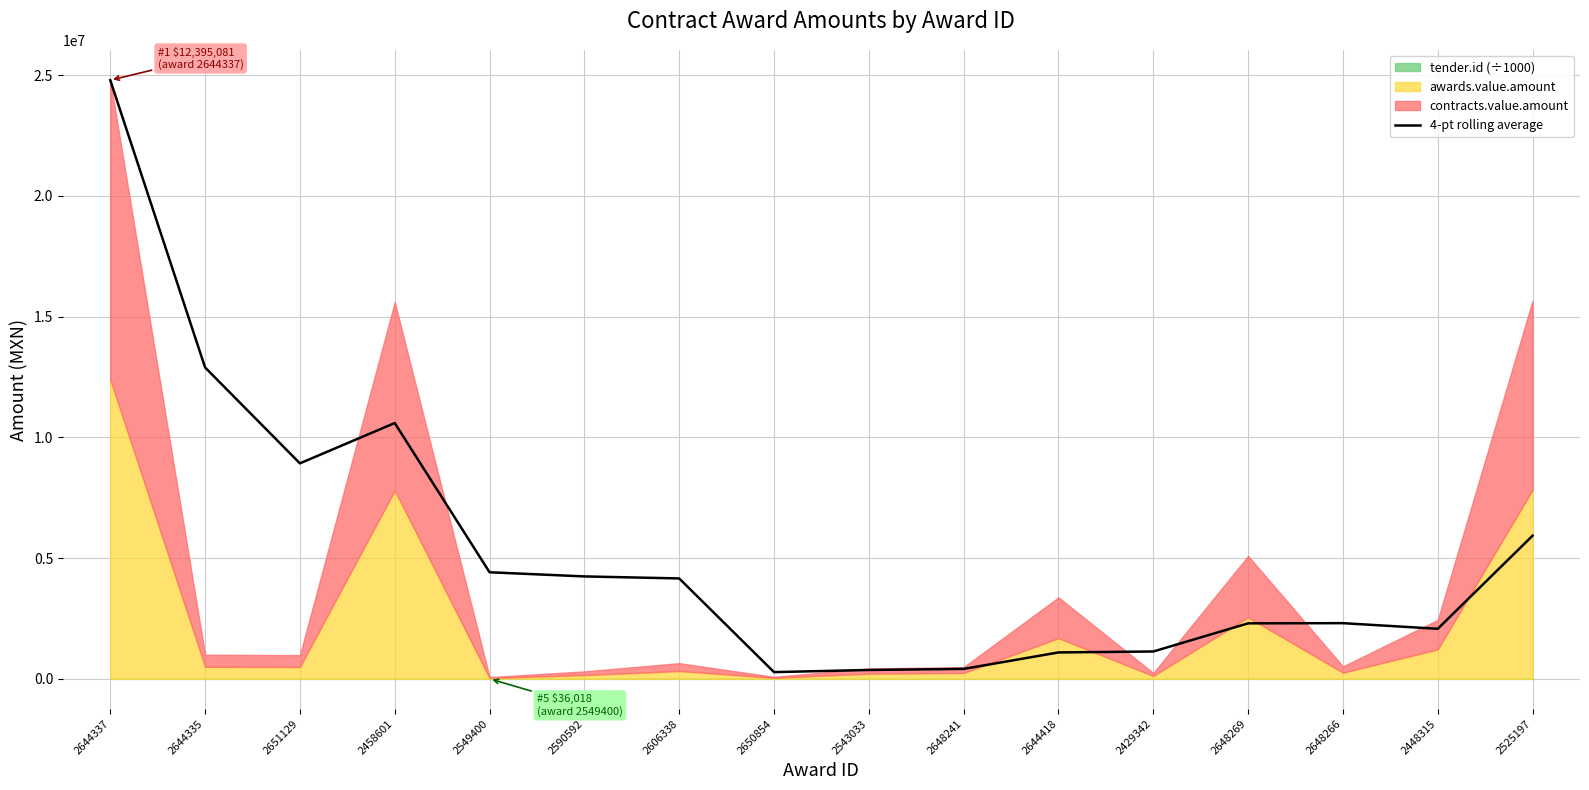

Reading left to right, list all the values displayed in this chart.

2644337=24792512.2	2644335=12895435.4	2651129=8924546.3	2458601=10593965.3	2549400=4414419.1	2590592=4242359.1	2606338=4158951.5	2650854=279390.9	2543033=368332.1	2648241=412782.0	2644418=1094368.0	2429342=1133950.5	2648269=2299724.4	2648266=2306716.9	2448315=2073598.3	2525197=5928567.5